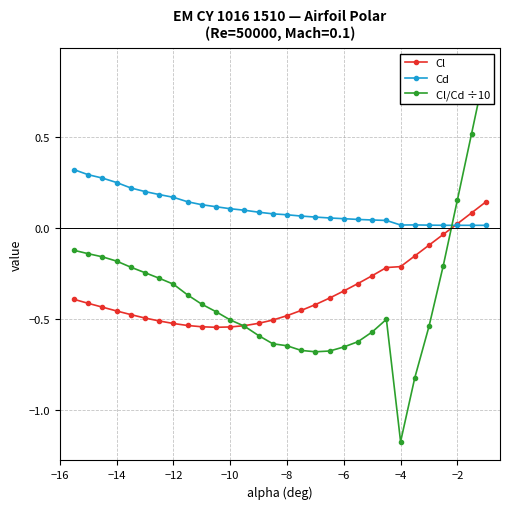

How many lines are shown in the chart?

3